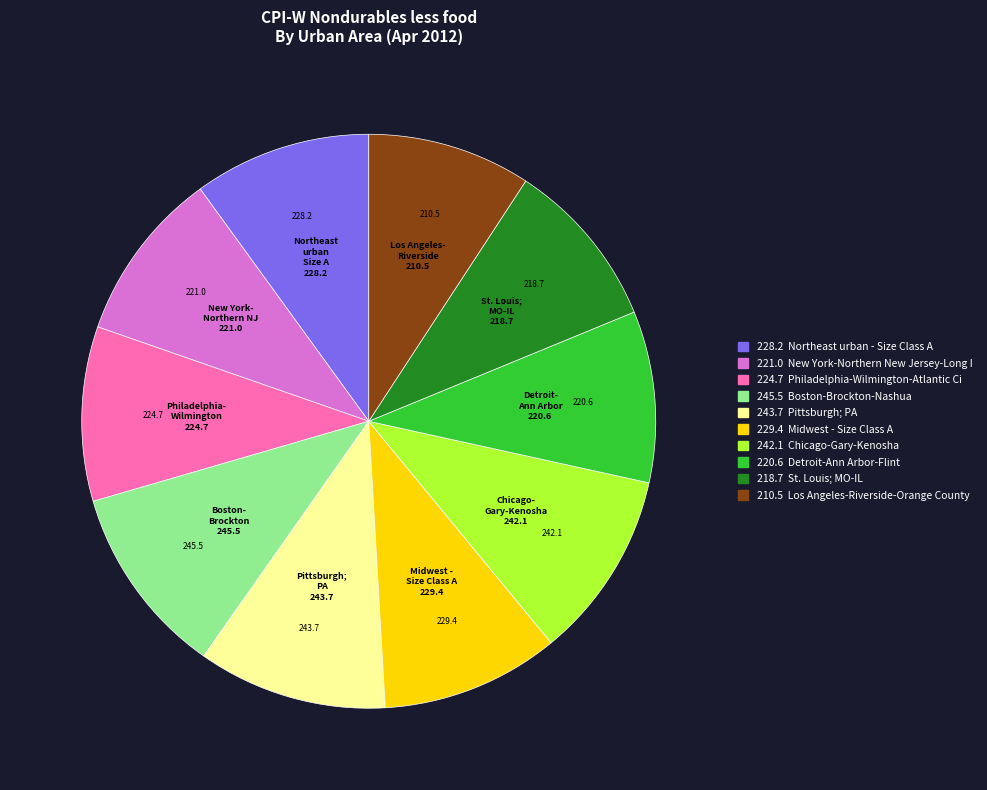

Is there any slice that represents more than half of the pie?

No